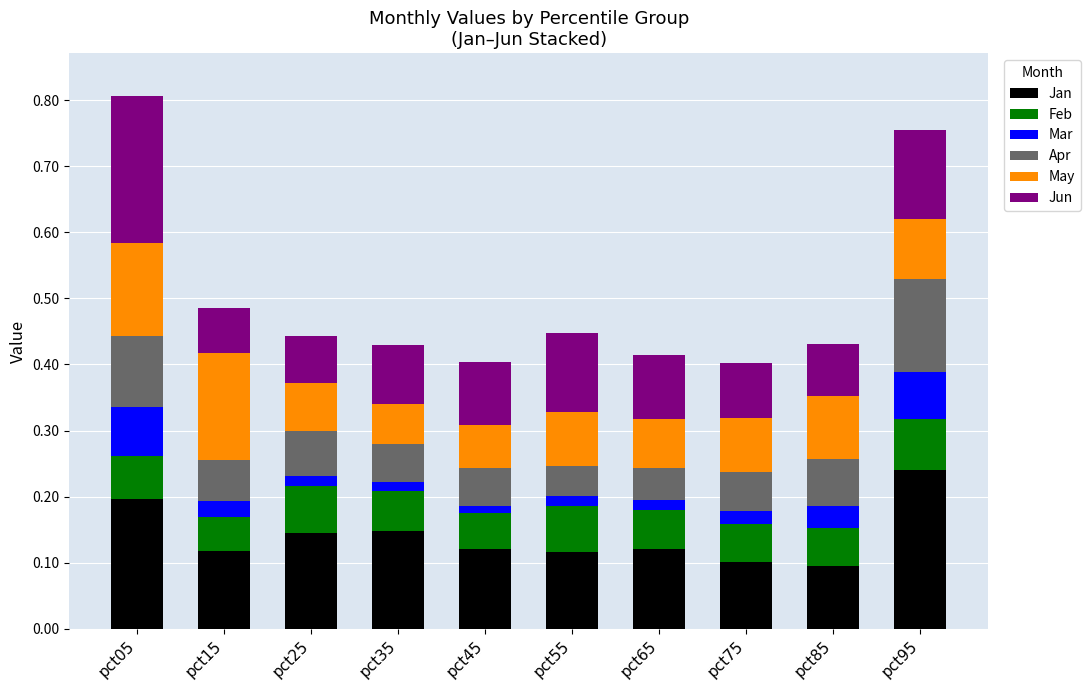

Are the bars horizontal?

No